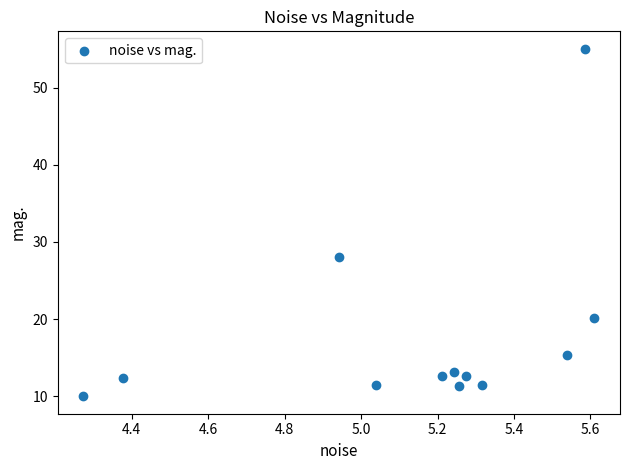

What is the range of Y values (max minus min)?

45.0